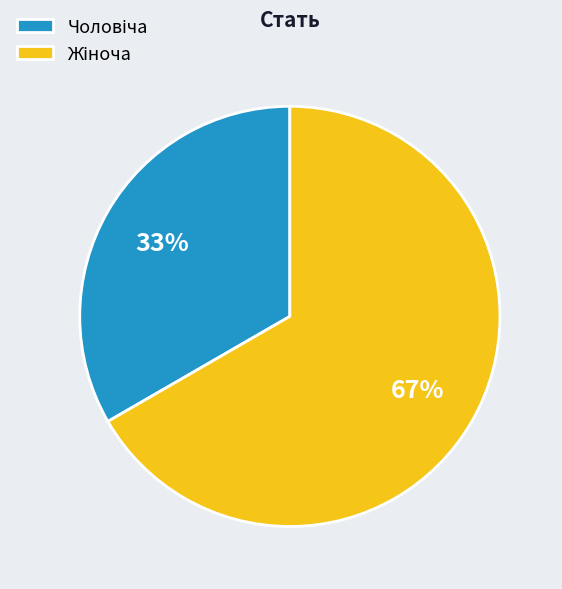

To the nearest percent, what is the average slice percentage?

50%